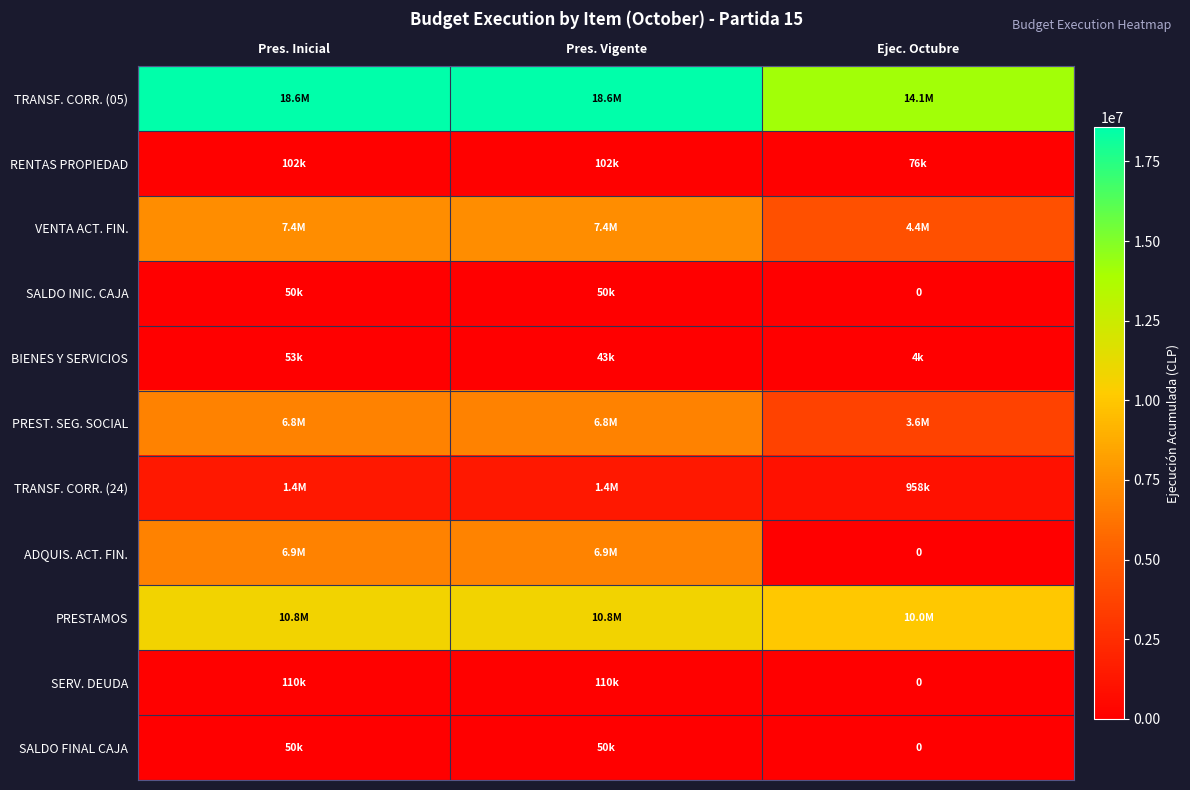

Between Ejec. Octubre and Pres. Inicial, which is larger?

Pres. Inicial